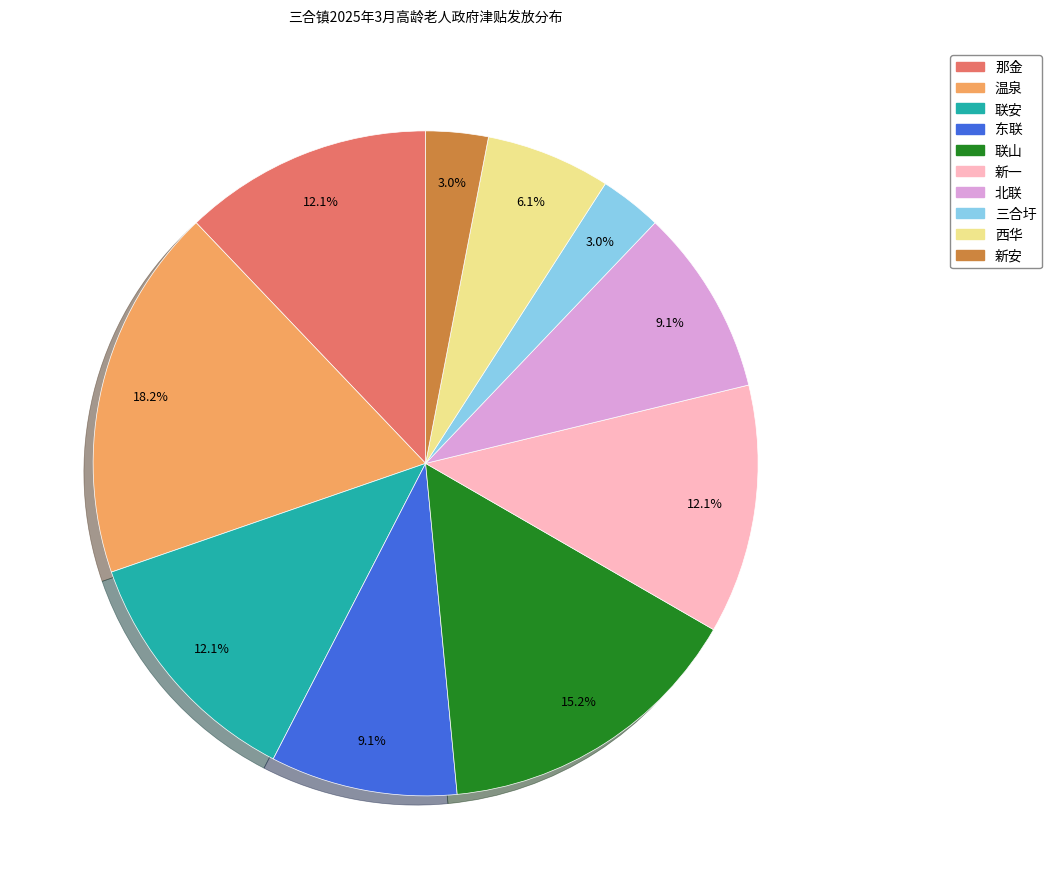

How much of the chart is everything except 新安?

97.0%